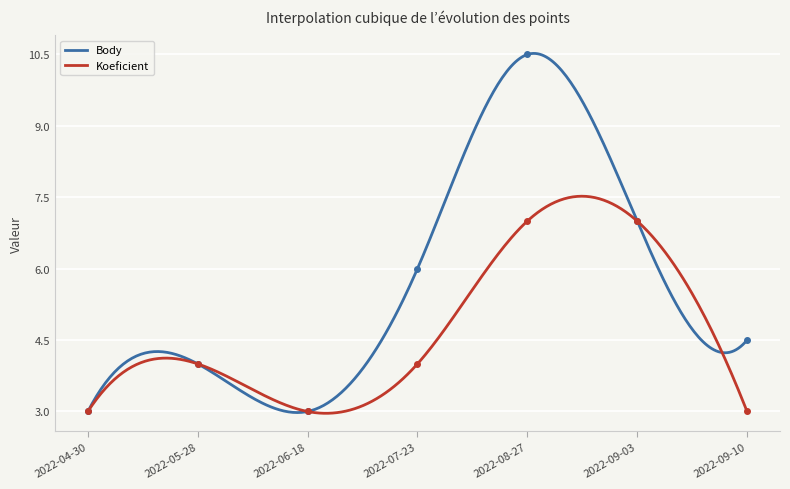

What is the maximum value shown in the chart?

10.5